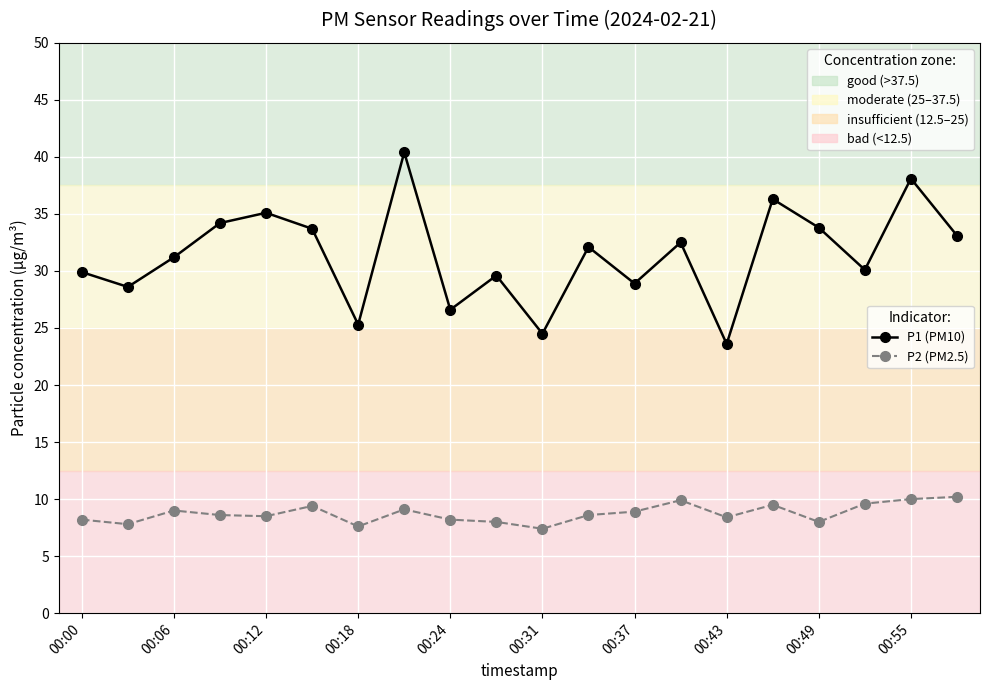

What is the maximum value shown in the chart?

40.4